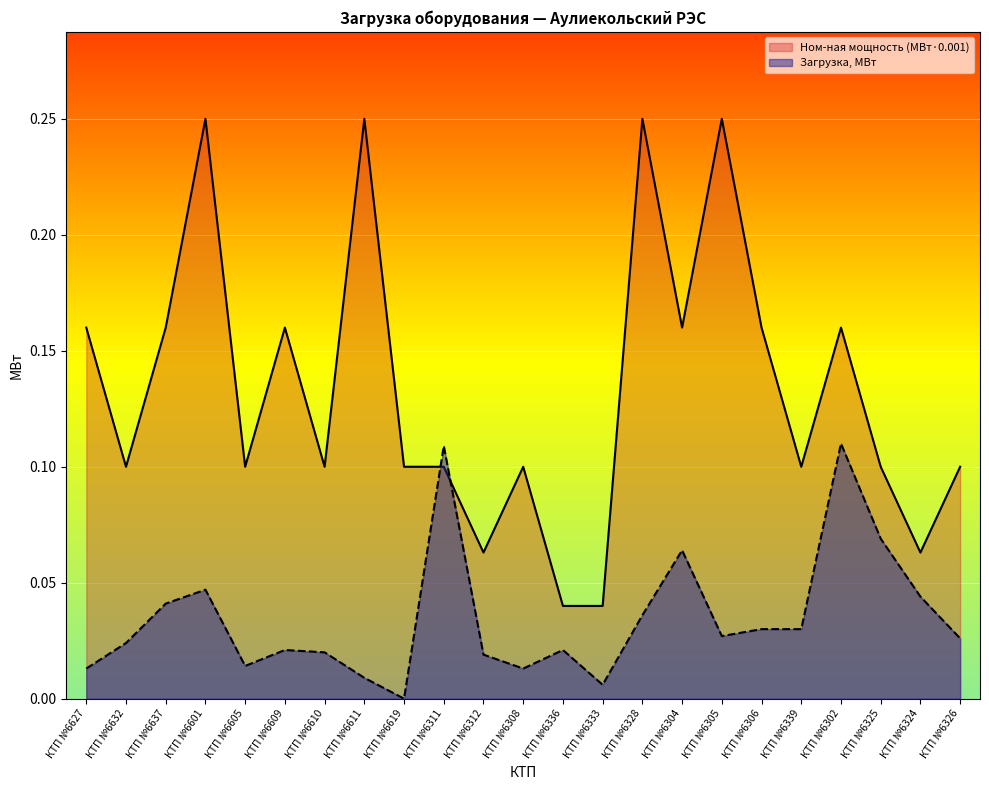

True or false: Загрузка, МВт has more than 1 interior local peaks.

True